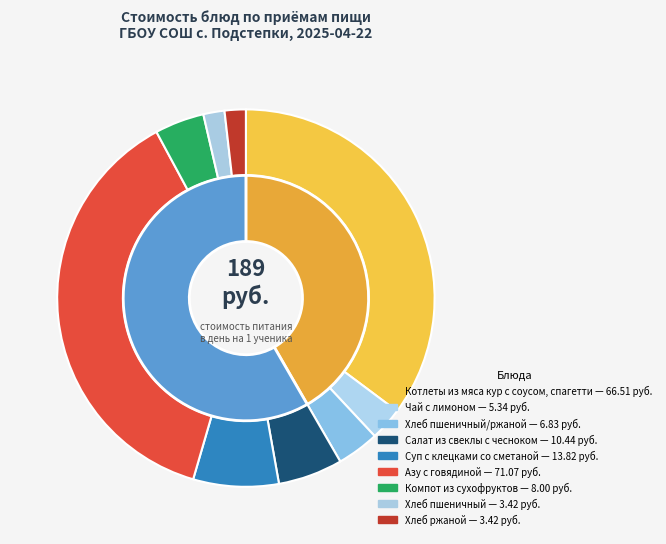

The Хлеб пшеничный slice represents 2% of the pie. True or false?

True